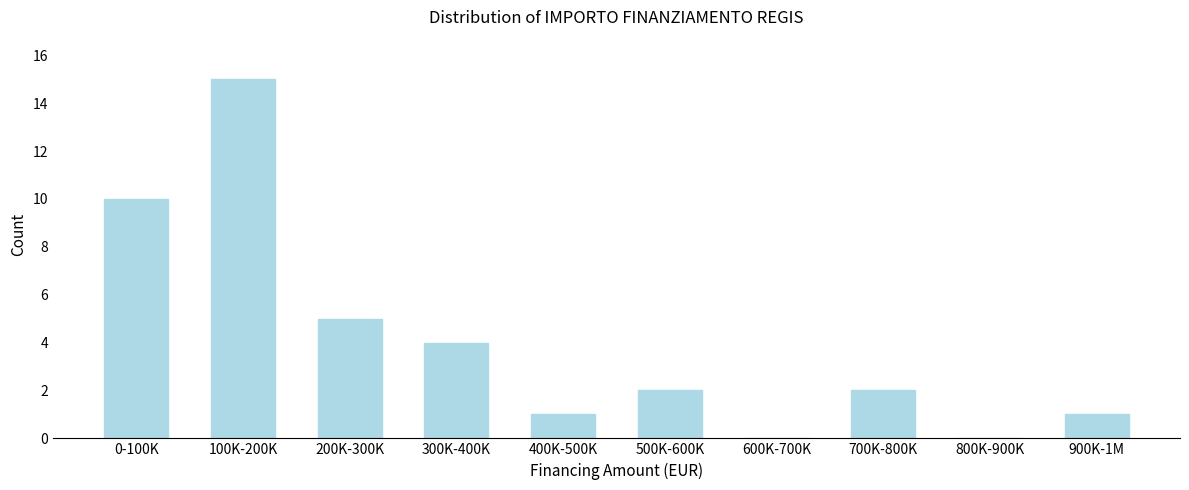

Reading left to right, what are all the values shown in this chart?

0-100K=10	100K-200K=15	200K-300K=5	300K-400K=4	400K-500K=1	500K-600K=2	600K-700K=0	700K-800K=2	800K-900K=0	900K-1M=1